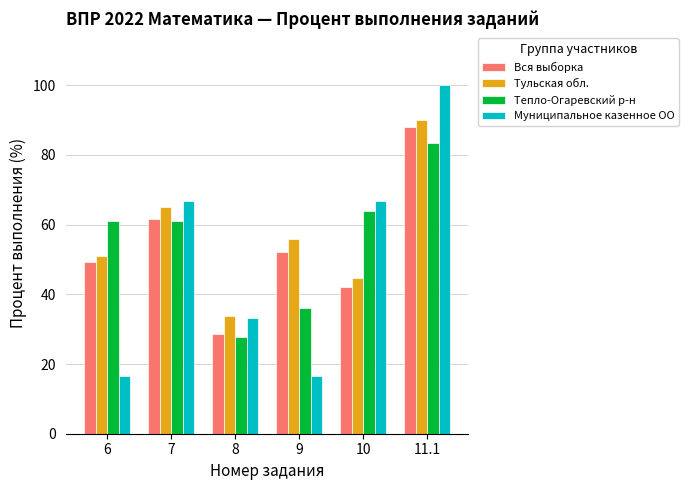

Which series changed the most between 10 and 11.1?

Вся выборка